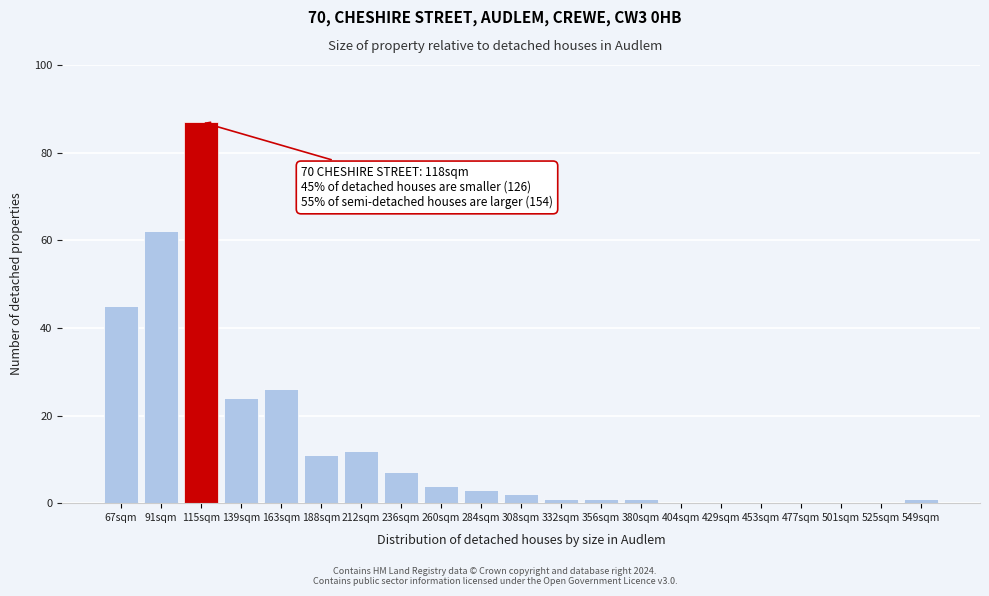

Reading left to right, list all the values displayed in this chart.

67sqm=45	91sqm=62	115sqm=87	139sqm=24	163sqm=26	188sqm=11	212sqm=12	236sqm=7	260sqm=4	284sqm=3	308sqm=2	332sqm=1	356sqm=1	380sqm=1	404sqm=0	429sqm=0	453sqm=0	477sqm=0	501sqm=0	525sqm=0	549sqm=1